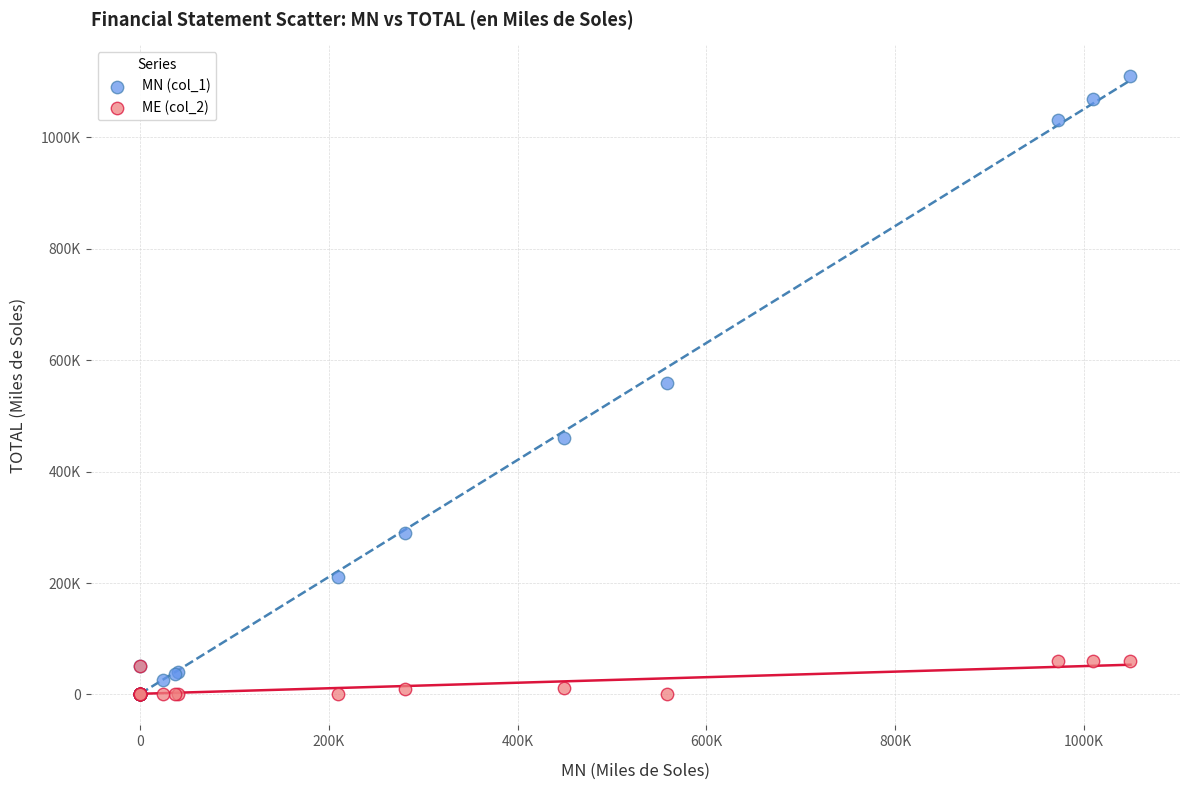

Which series contains the highest Y value?

MN (col_1)